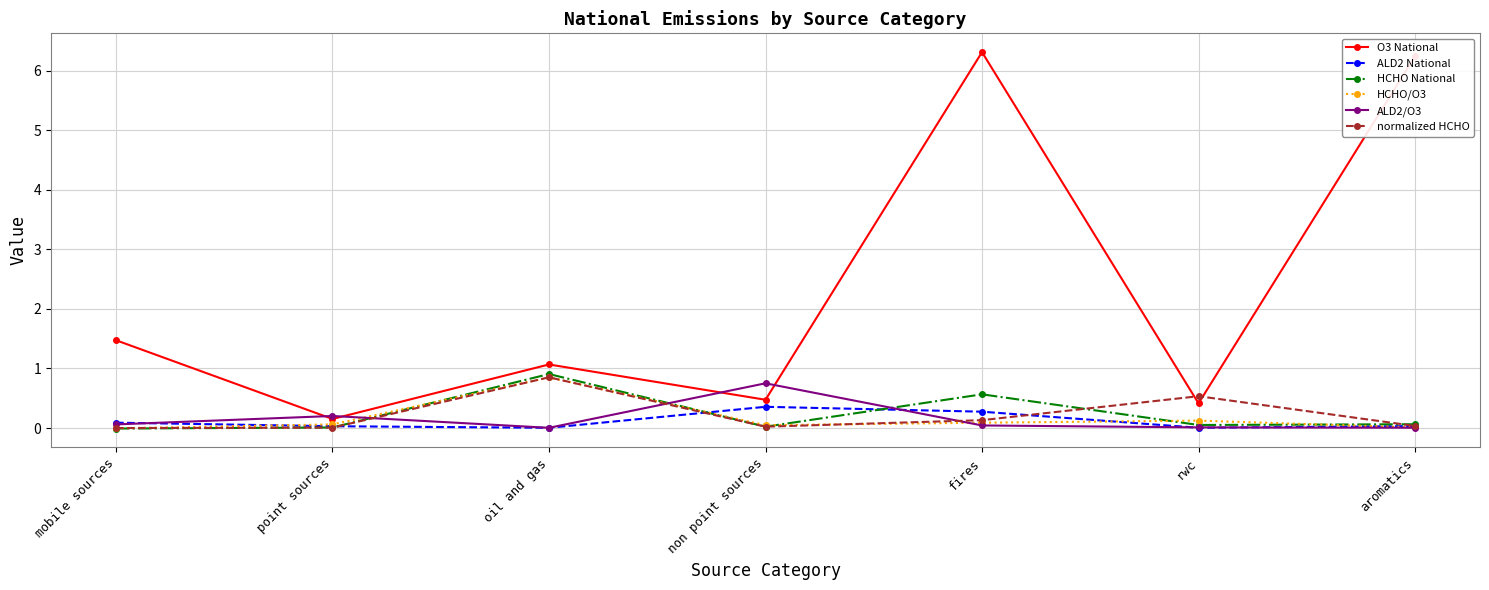

The O3 National series shows 0.8 at non point sources. True or false?

False